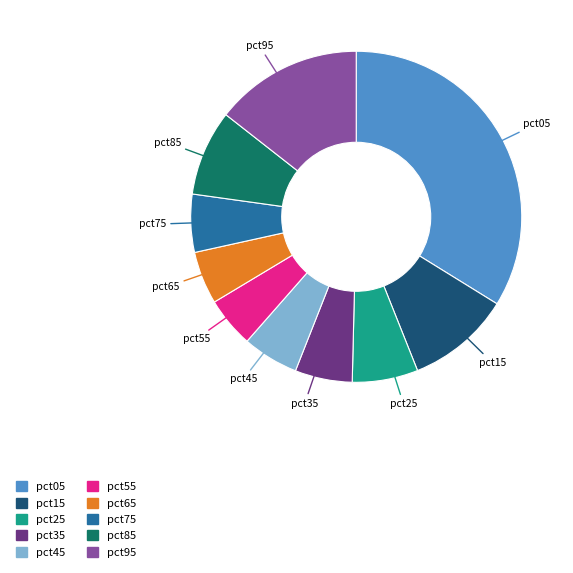

What is the largest slice in the pie chart?

pct05